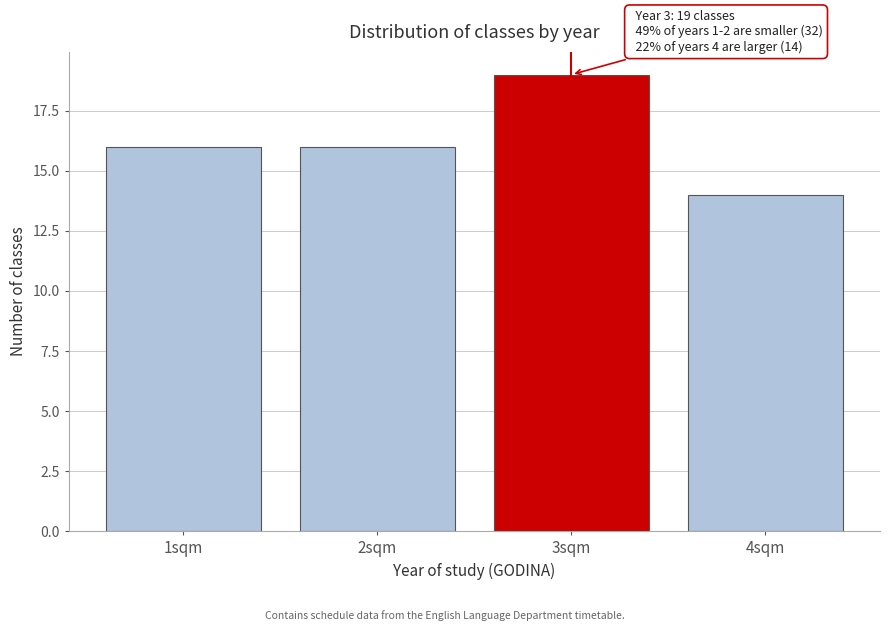

Reading right to left, what are all the values shown in this chart?

4sqm=14	3sqm=19	2sqm=16	1sqm=16